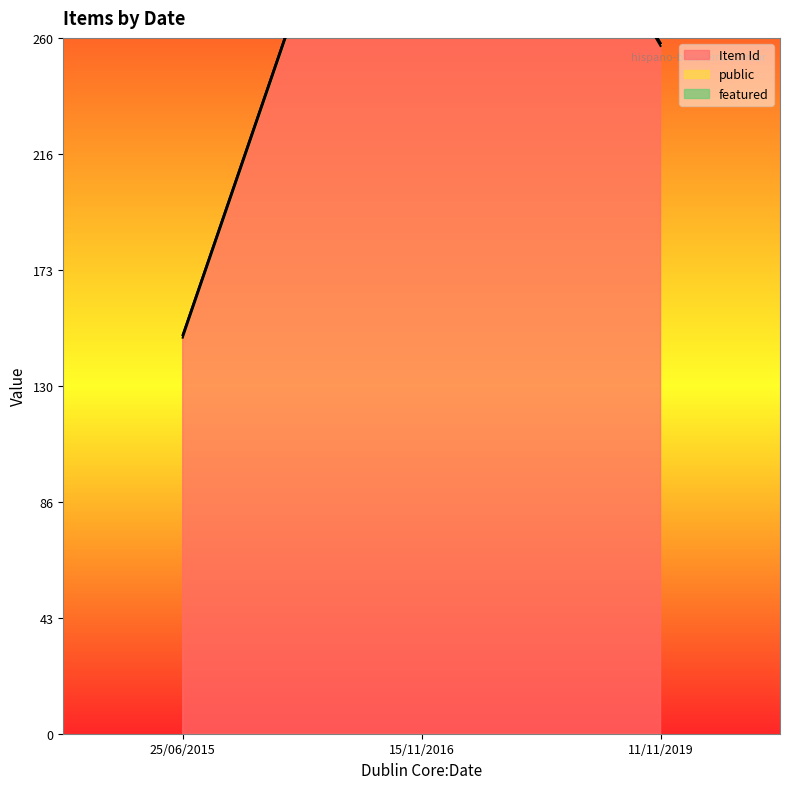

Which series has the largest total across all categories?

Item Id